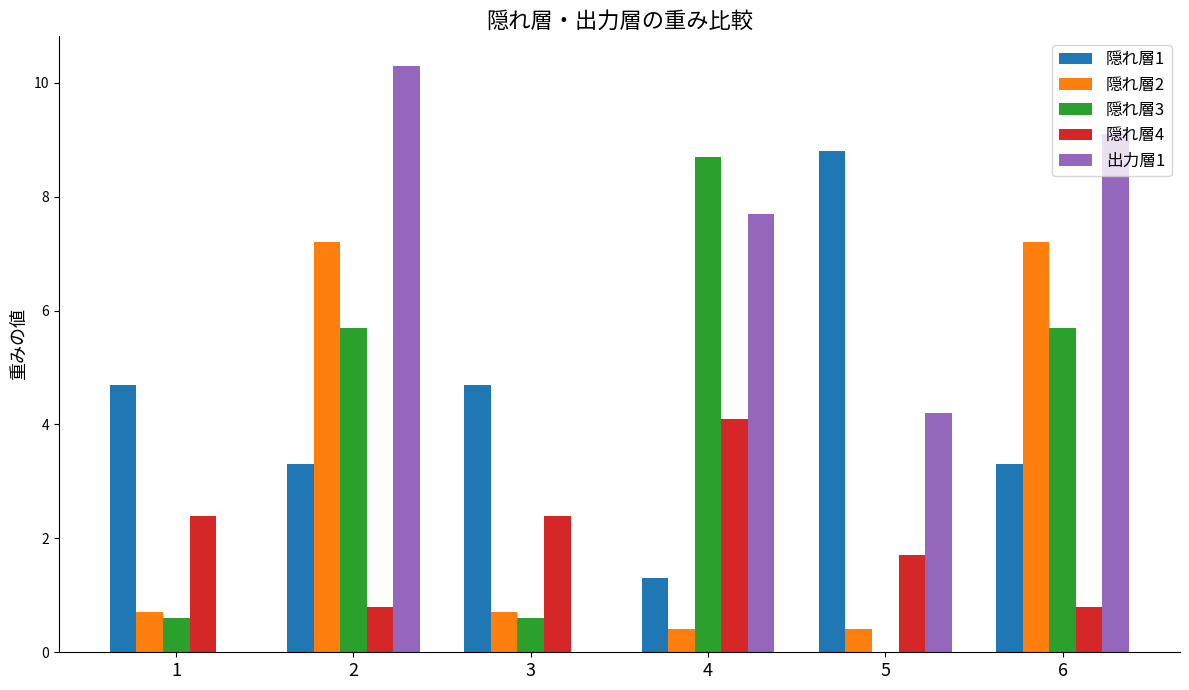

Is the value of 隠れ層4 at 5 greater than the value of 出力層1 at 1?

Yes